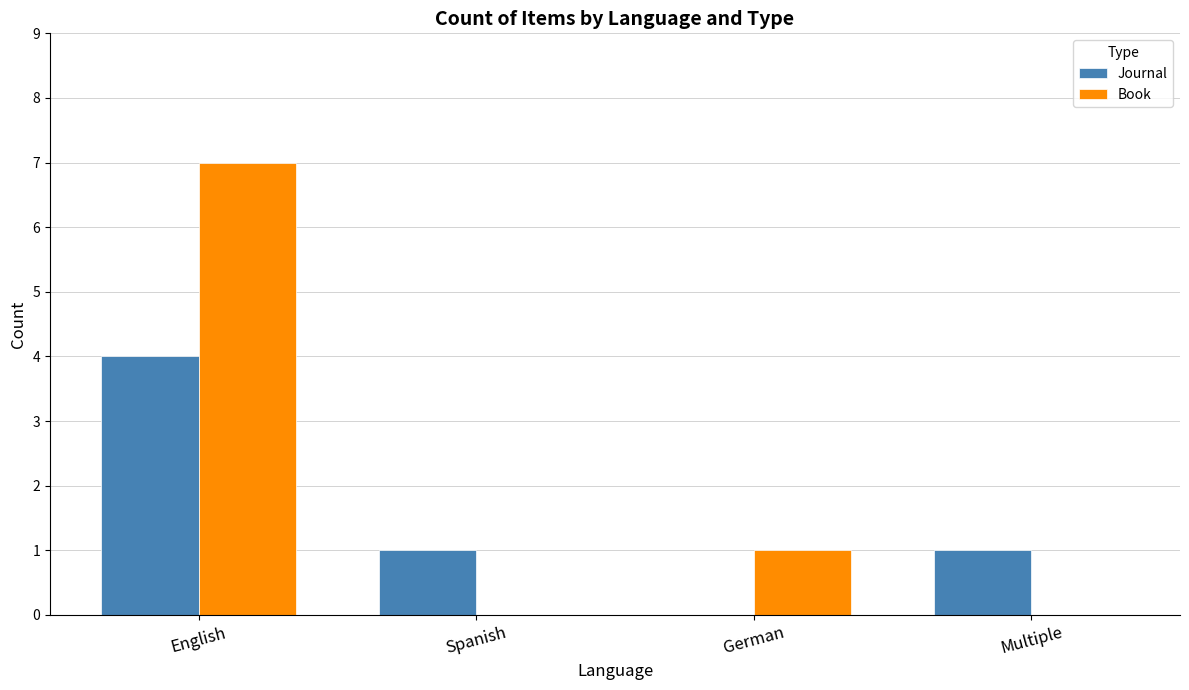

Is the value of Book at Spanish greater than the value of Journal at Spanish?

No